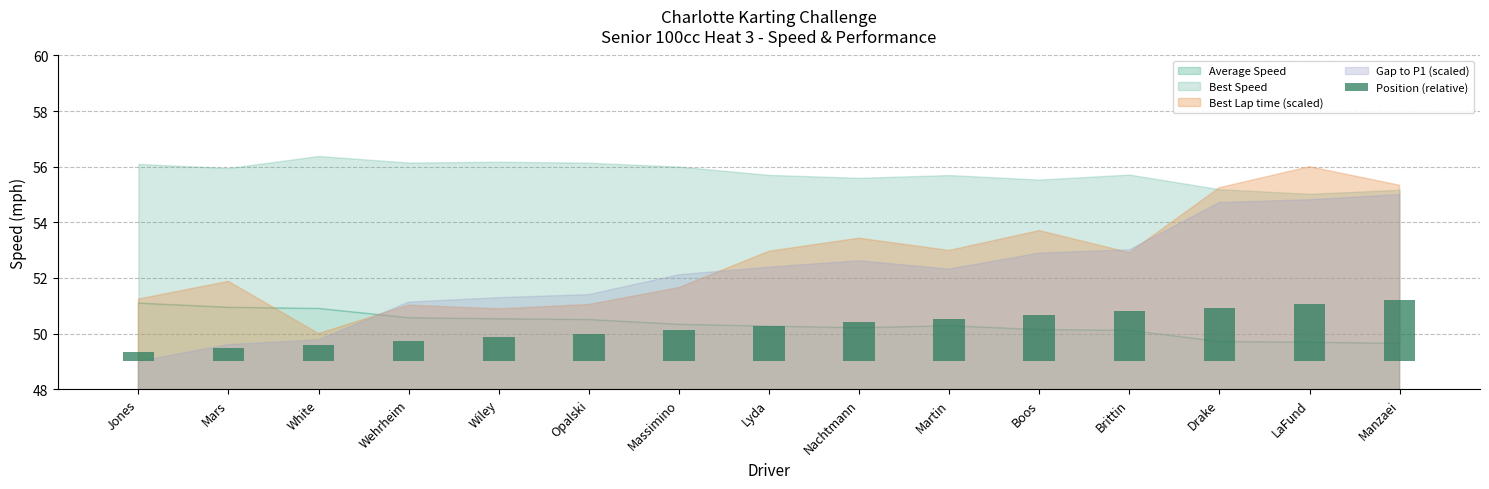

How many data points does each series have?

15